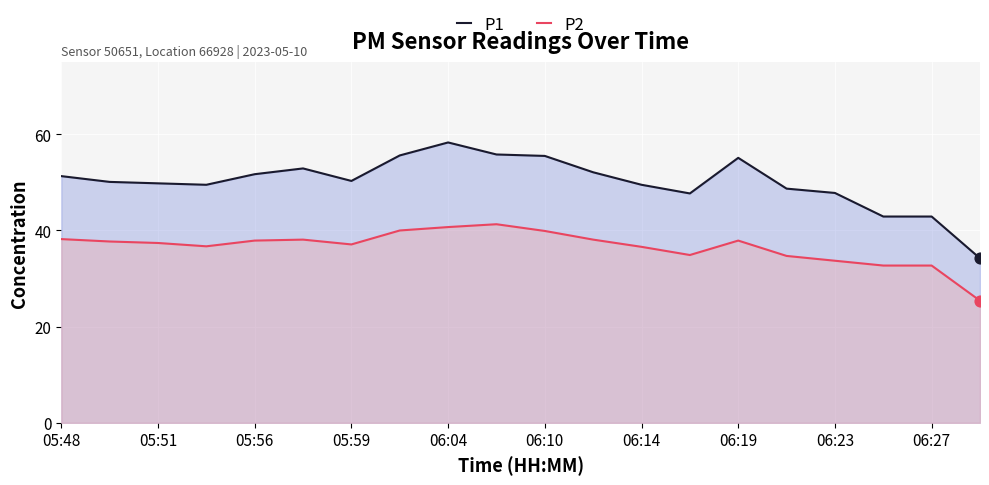

Which series has the largest total across all categories?

P1